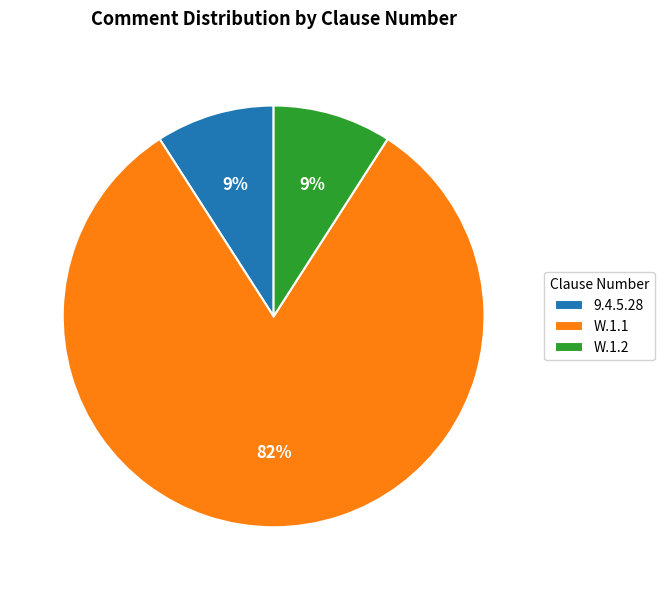

Is W.1.1 the majority of the pie?

Yes